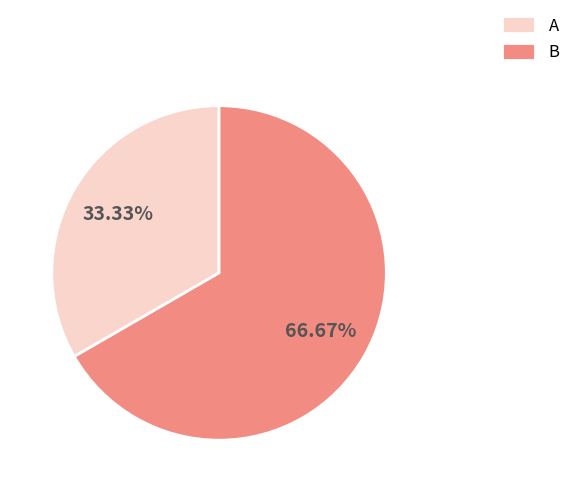

To the nearest percent, what portion does B represent?

67%